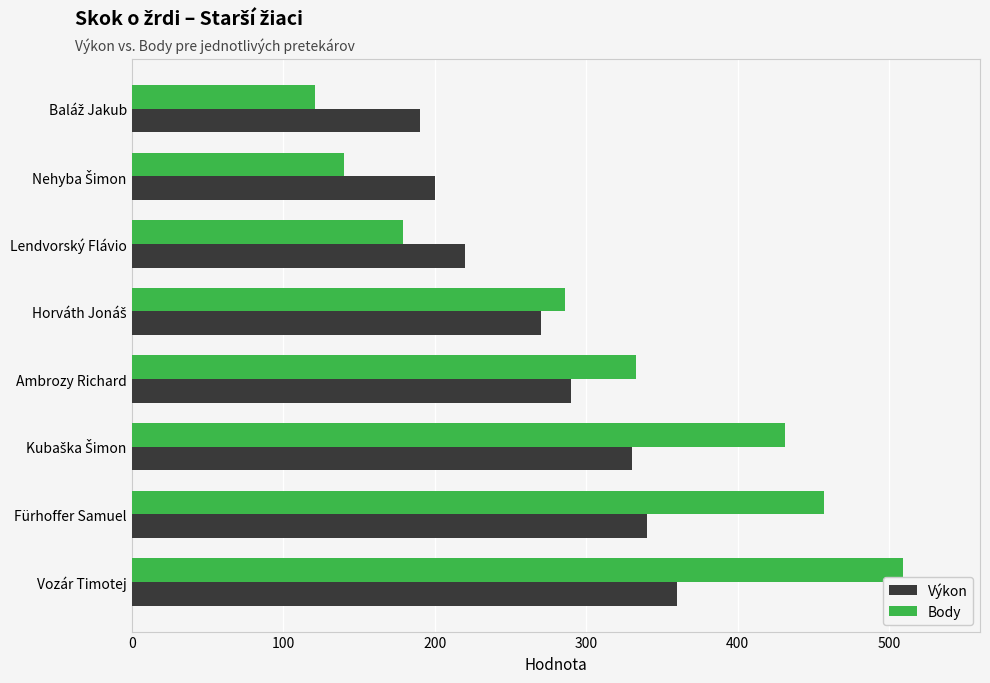

Which series has the largest range (max minus min)?

Body